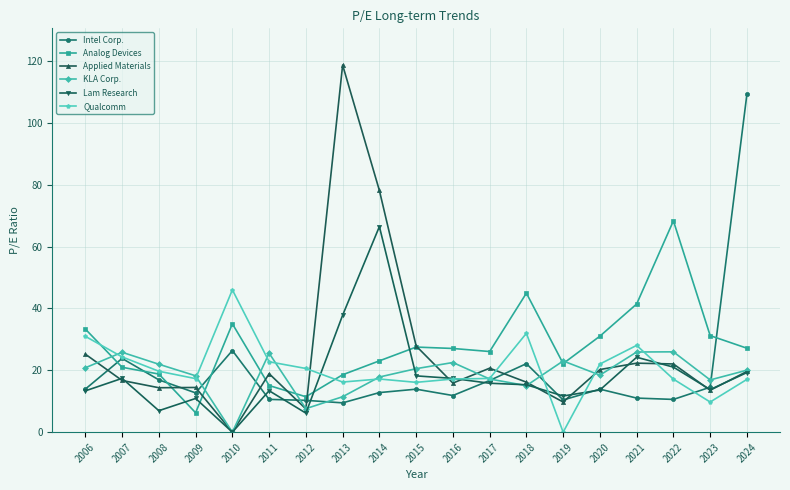

What are all the series names shown in the legend?

Intel Corp., Analog Devices, Applied Materials, KLA Corp., Lam Research, Qualcomm